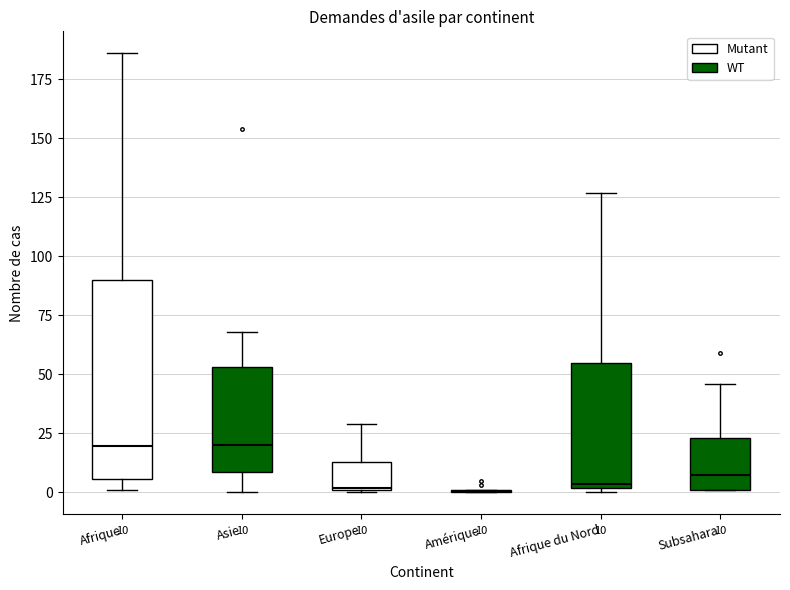

Comparing the boxes themselves (not the whiskers), which one is the tallest?

Afrique